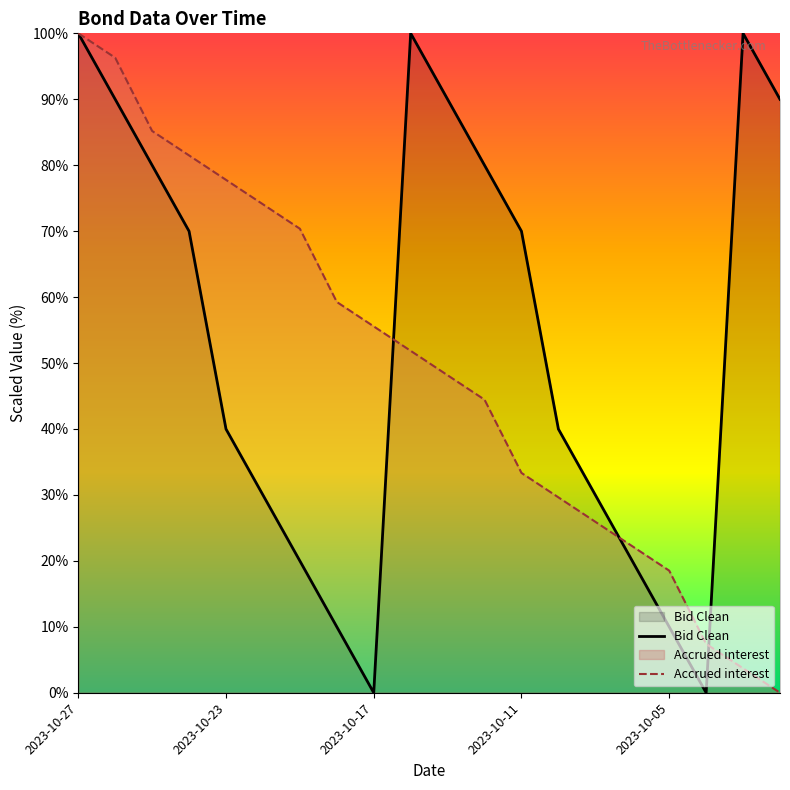

Is the value of Accrued interest at 2023-10-17 greater than the value of Bid Clean at 2023-10-27?

No